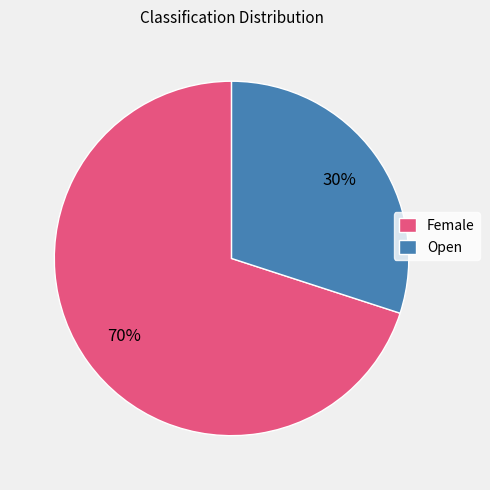

Is it true that Female is 70% of the pie?

True